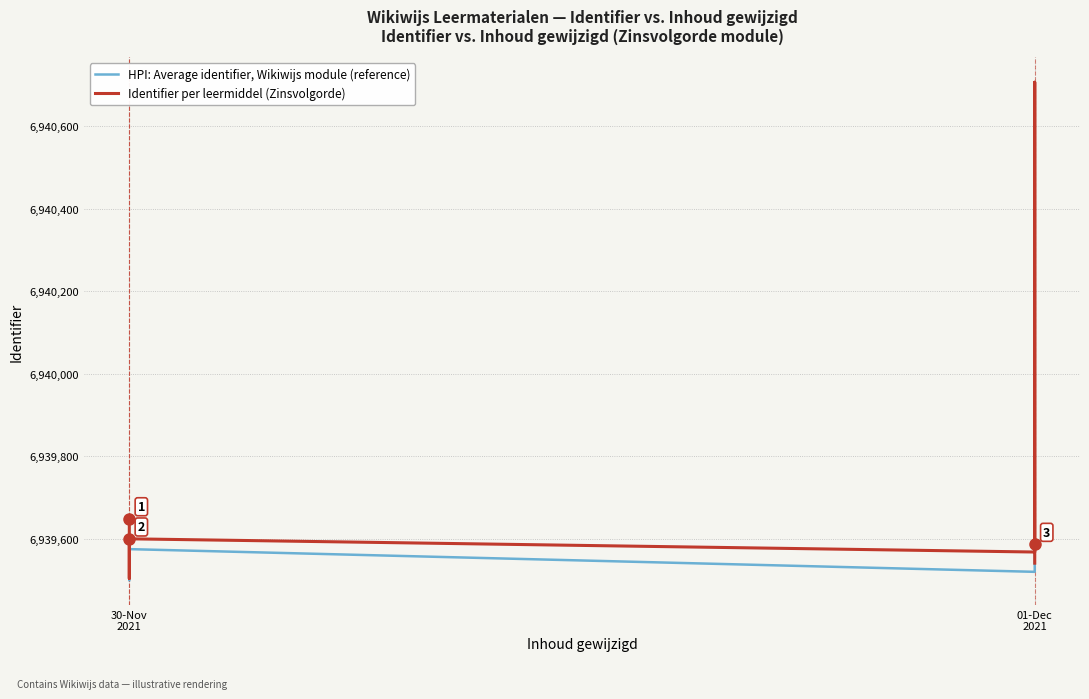

After their last crossing, which series has the higher values: Identifier per leermiddel (Zinsvolgorde) or HPI: Average identifier, Wikiwijs module (reference)?

HPI: Average identifier, Wikiwijs module (reference)